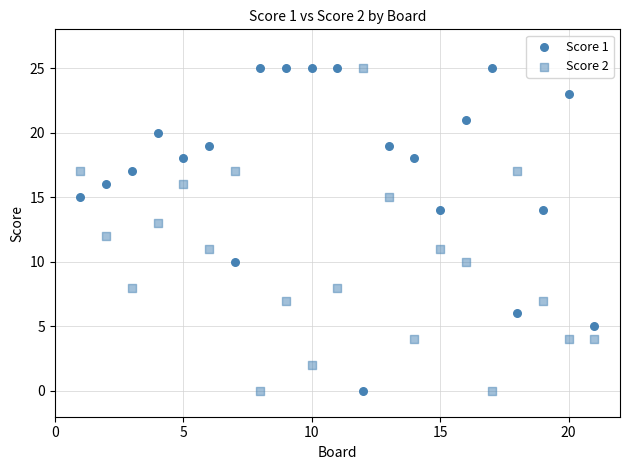

Count the number of points in this scatter plot.

42